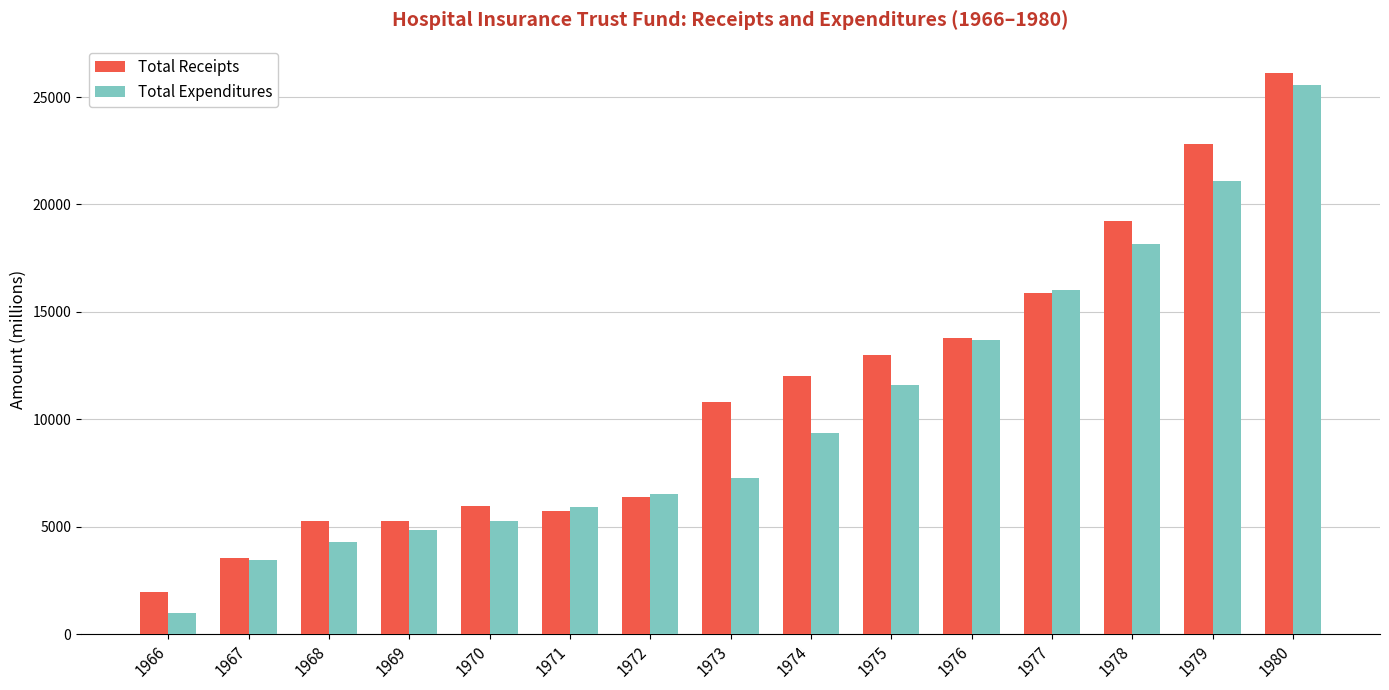

What is the average value of the Total Receipts series?

11184